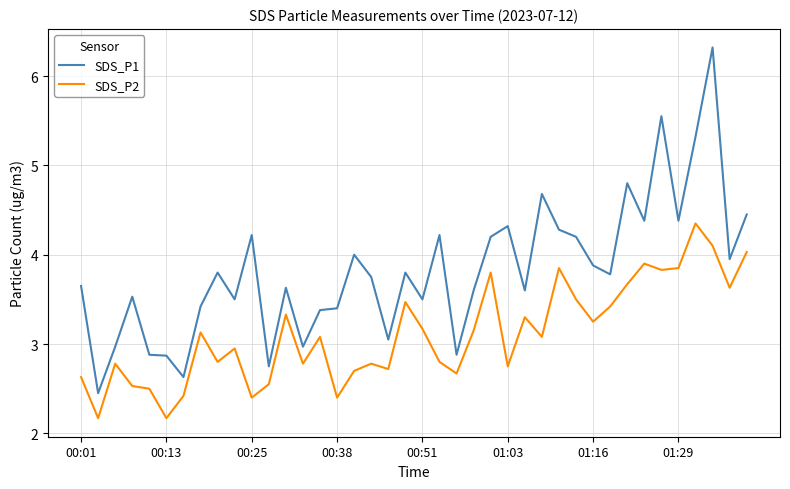

How many lines are shown in the chart?

2